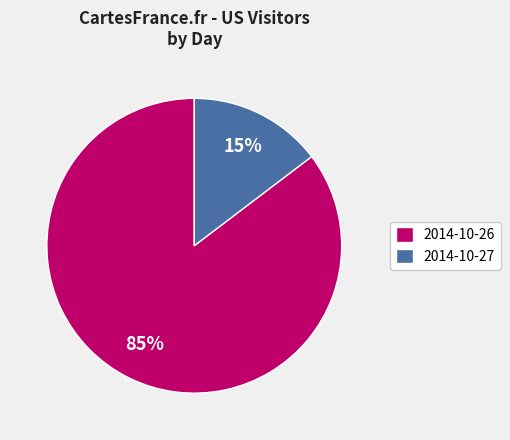

How many slices are in this pie chart?

2